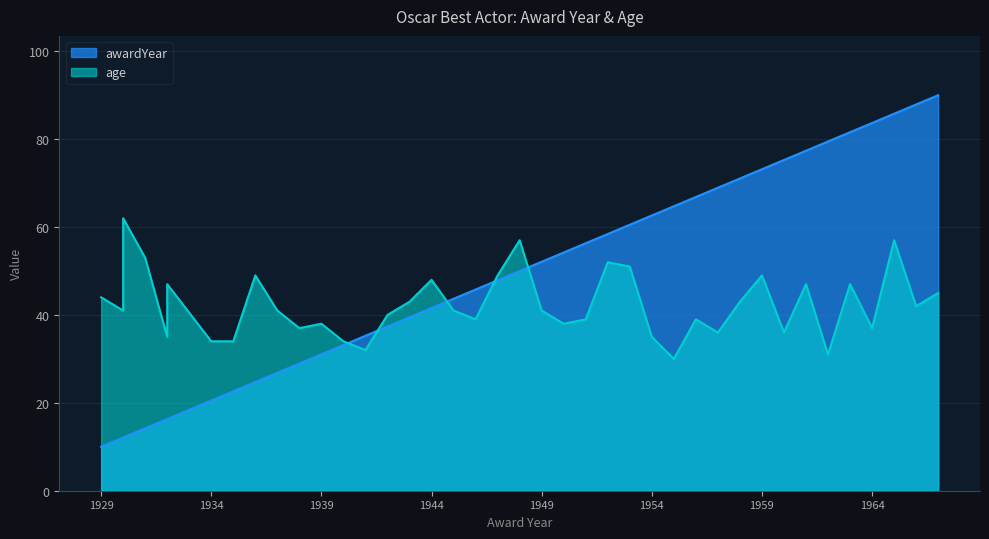

What are all the series names shown in the legend?

awardYear, age